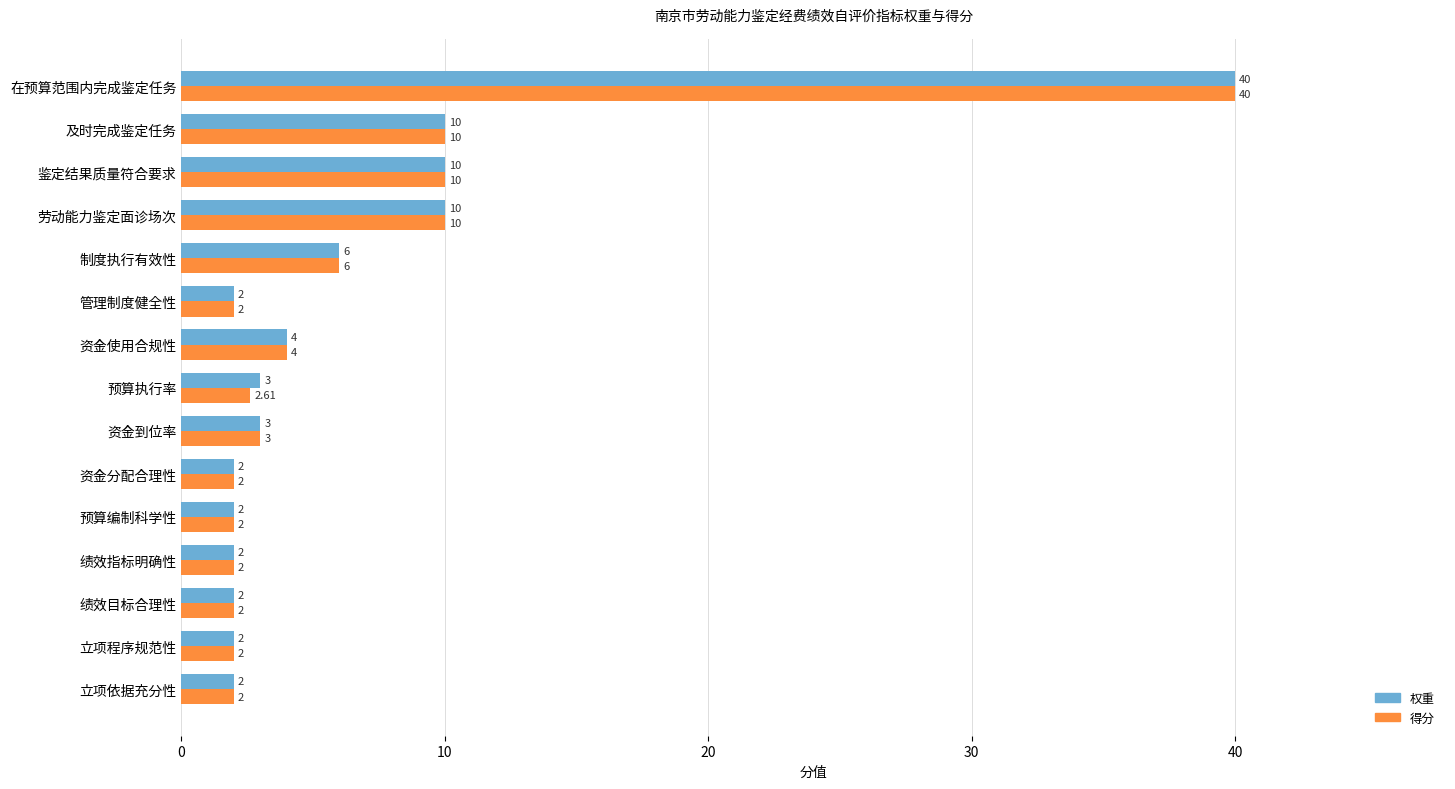

What is the sum of all 得分 values?

99.6